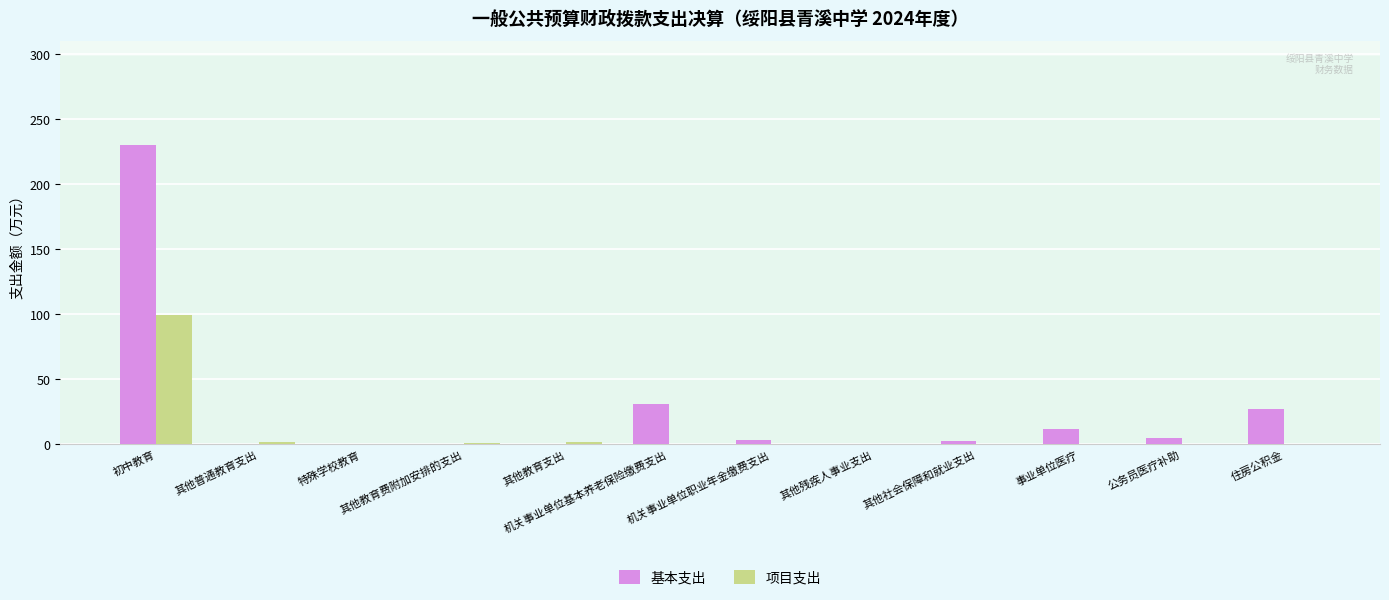

What is the spread (max minus min) of values at 机关事业单位基本养老保险缴费支出?

31.0